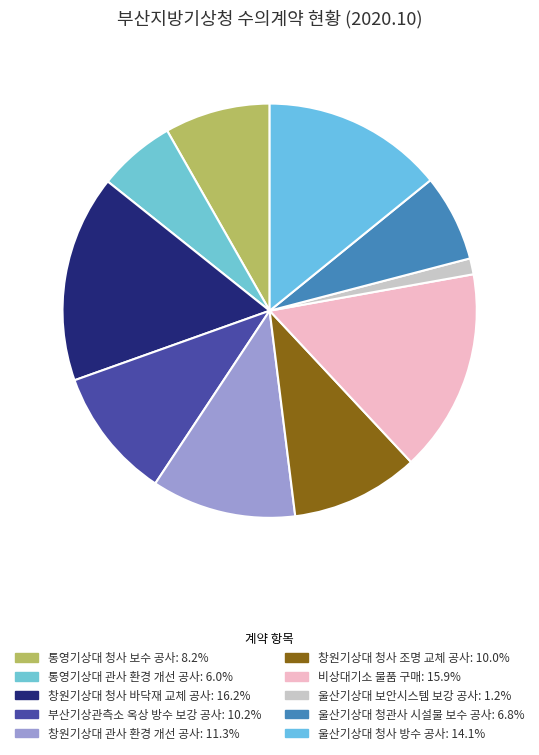

Which slice is the smallest?

울산기상대 보안시스템 보강 공사